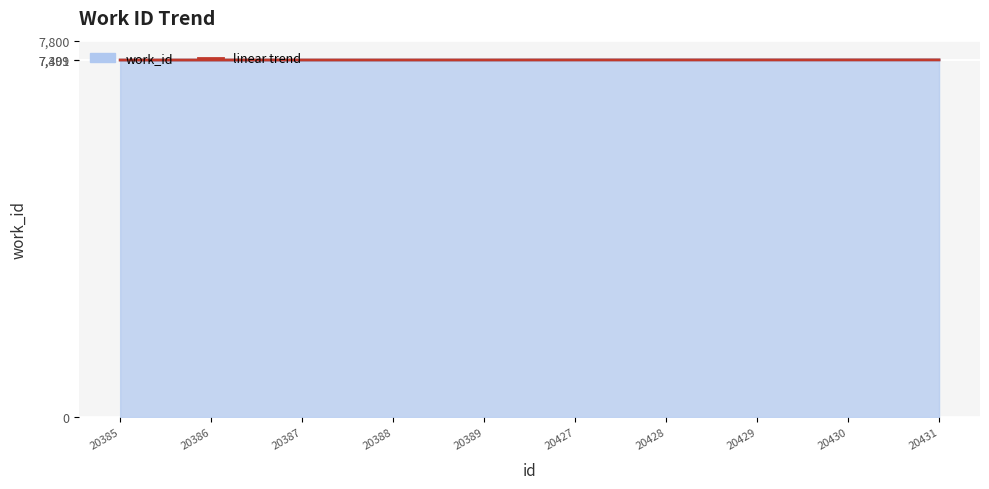

What is the minimum value for linear trend?

7398.6